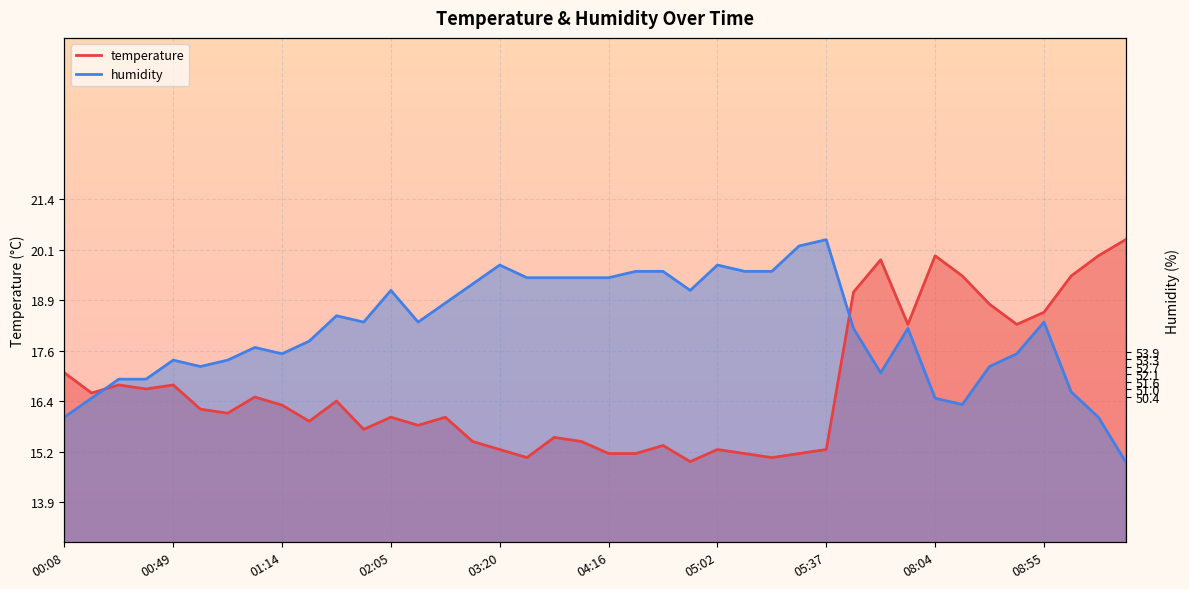

Is the value of humidity at 00:38 greater than the value of temperature at 06:47?

No